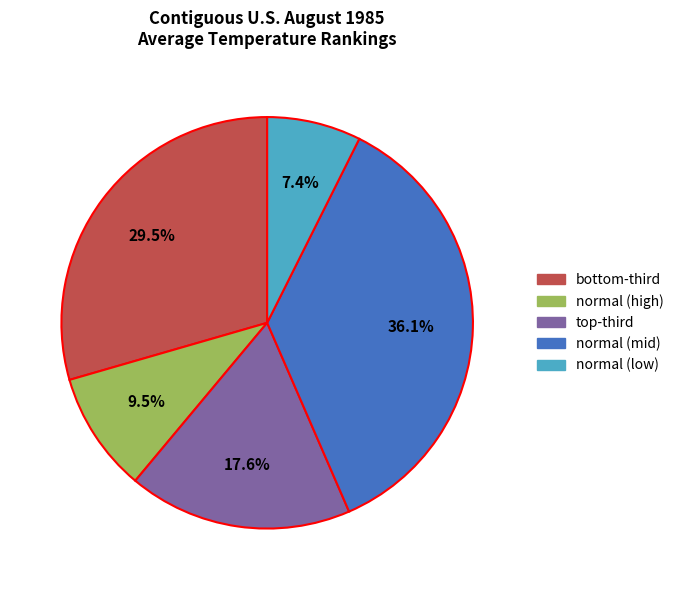

Does any single category account for the majority?

No